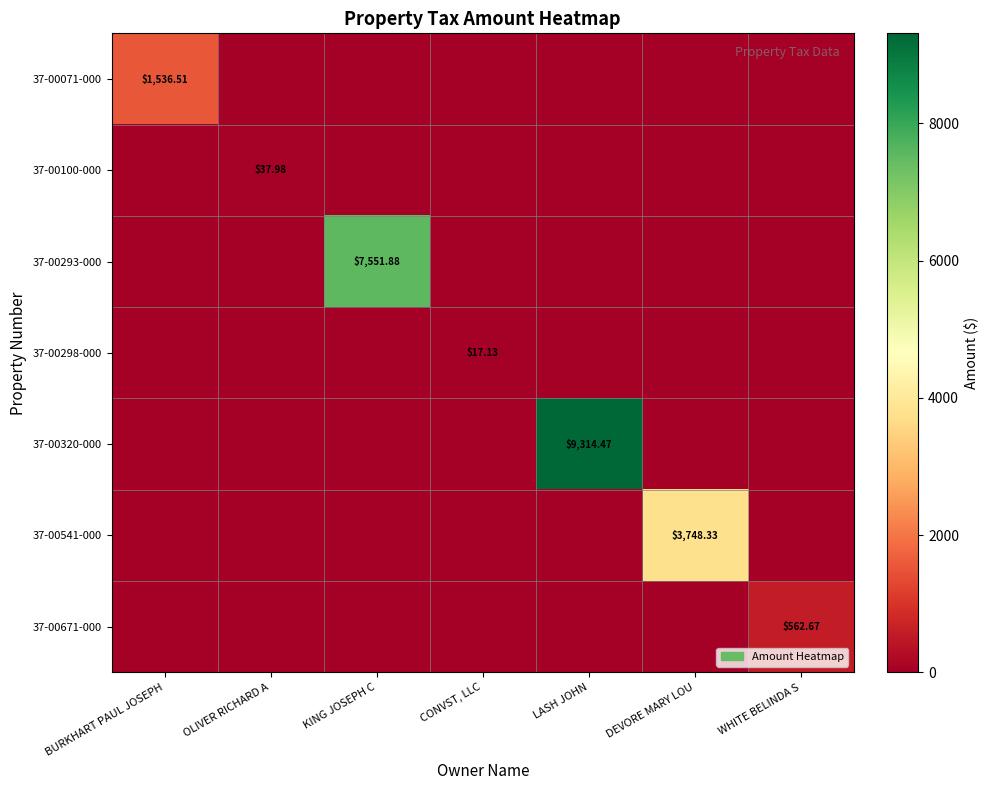

Which series has the largest range (max minus min)?

37-00320-000